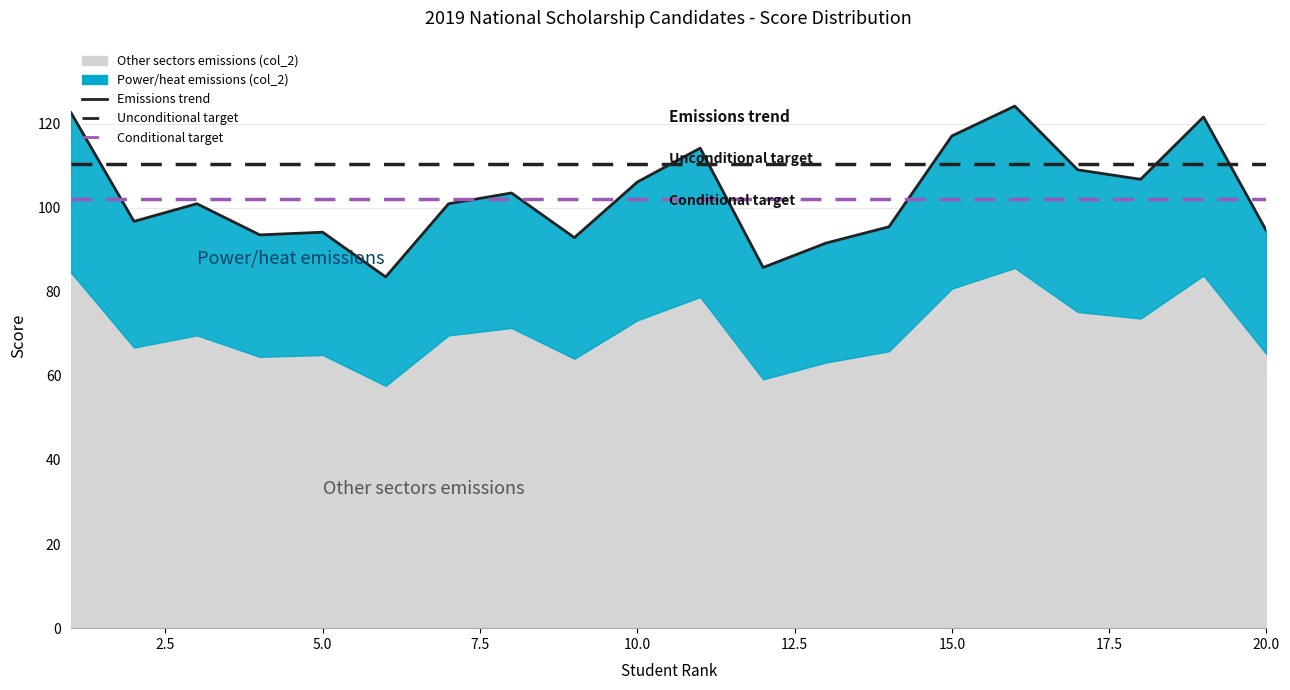

What is the average value of the Unconditional target series?

110.3